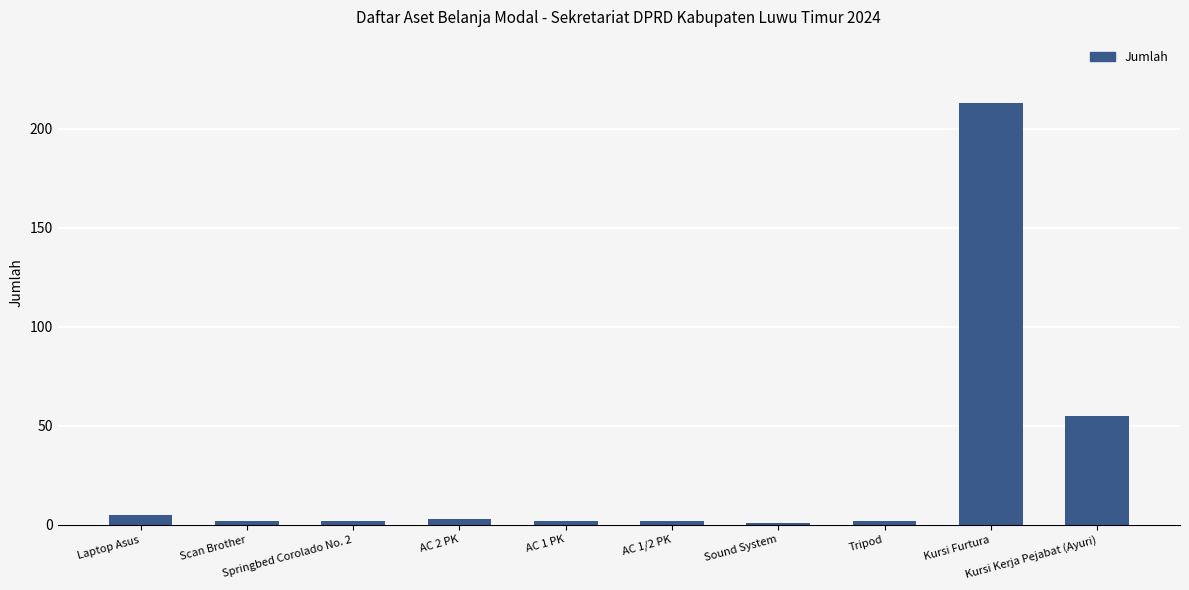

At which label is the value closest to 107?

Kursi Kerja Pejabat (Ayuri)